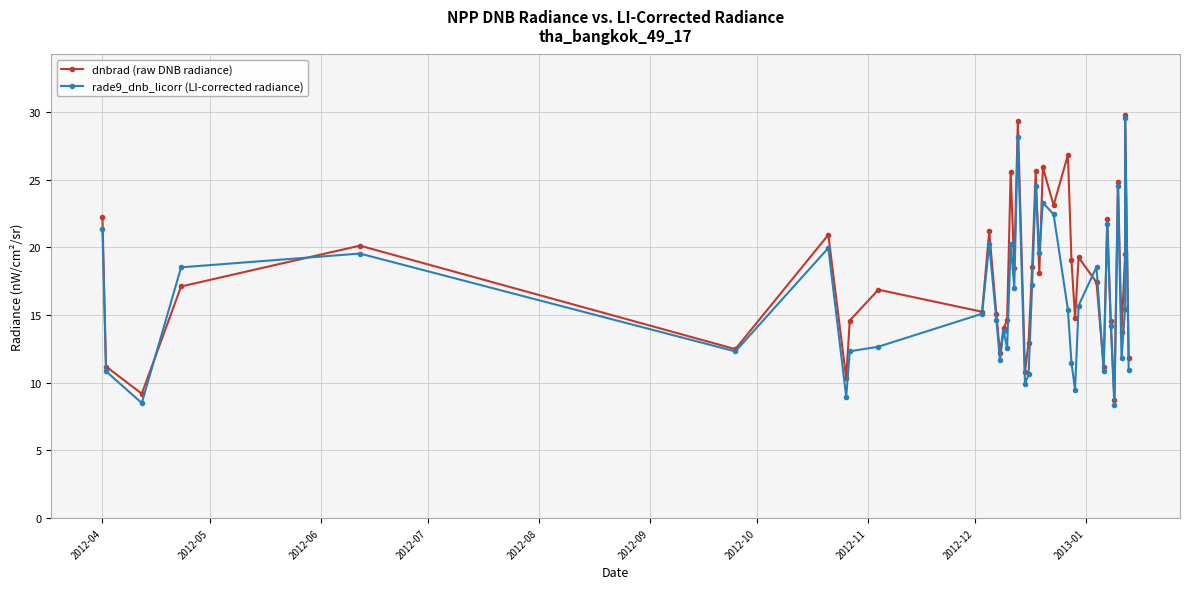

What is the difference between the second highest and second lowest values in the dnbrad (raw DNB radiance) series?

20.2